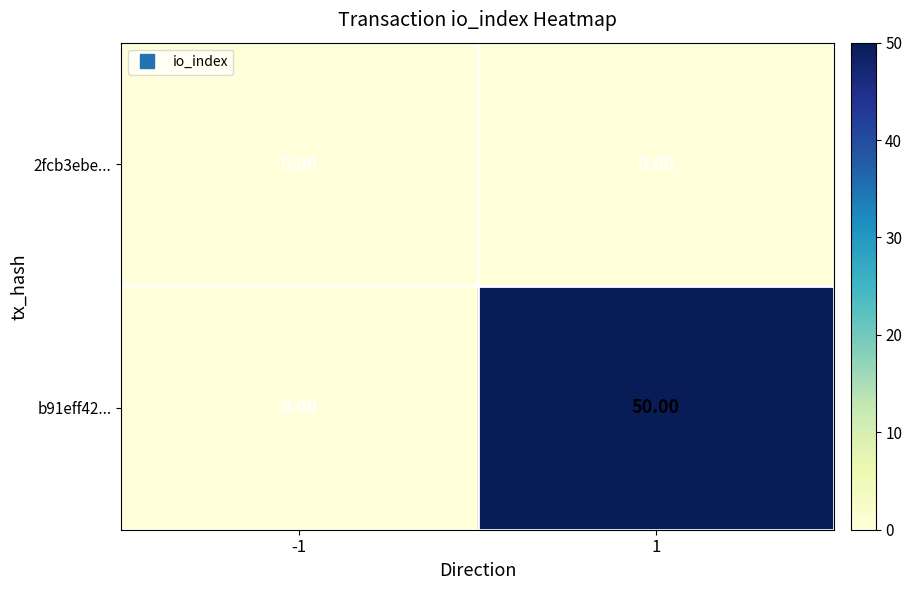

Between -1 and 1, which series saw the biggest shift?

b91eff42...